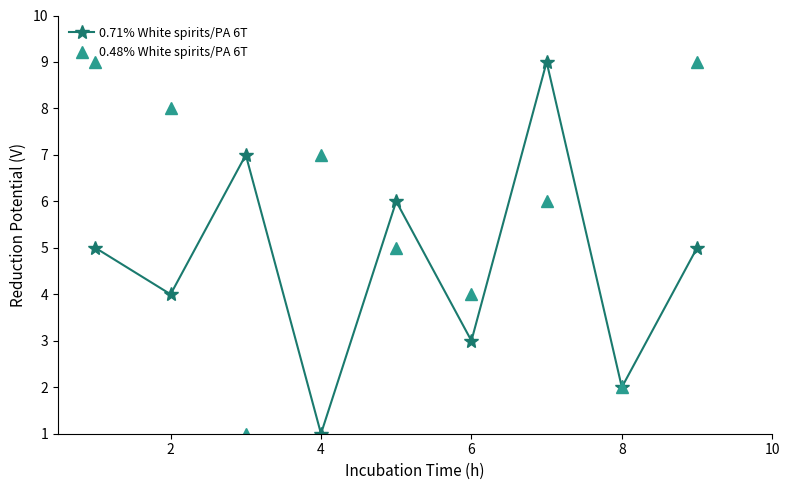

Which series has the largest total across all categories?

0.48% White spirits/PA 6T